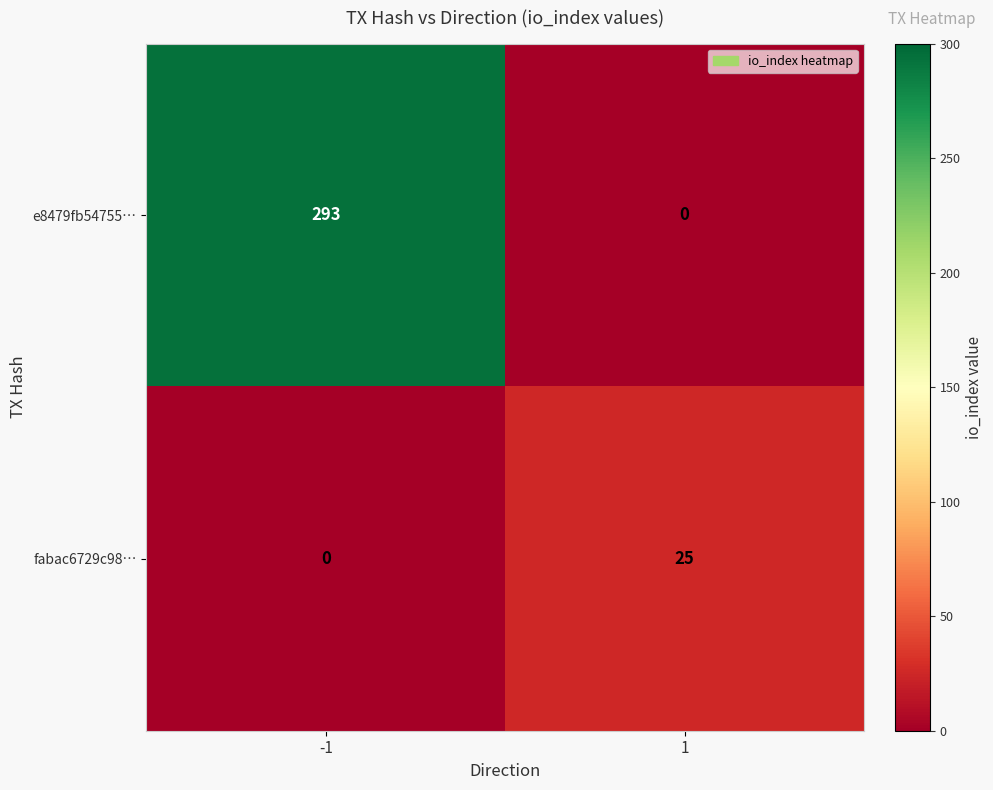

Which category has the highest value across all series?

-1